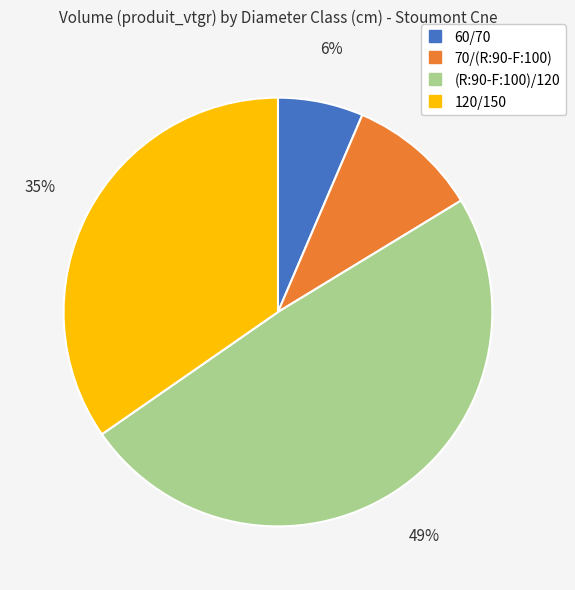

Combined, do (R:90-F:100)/120 and 60/70 account for over 50%?

Yes